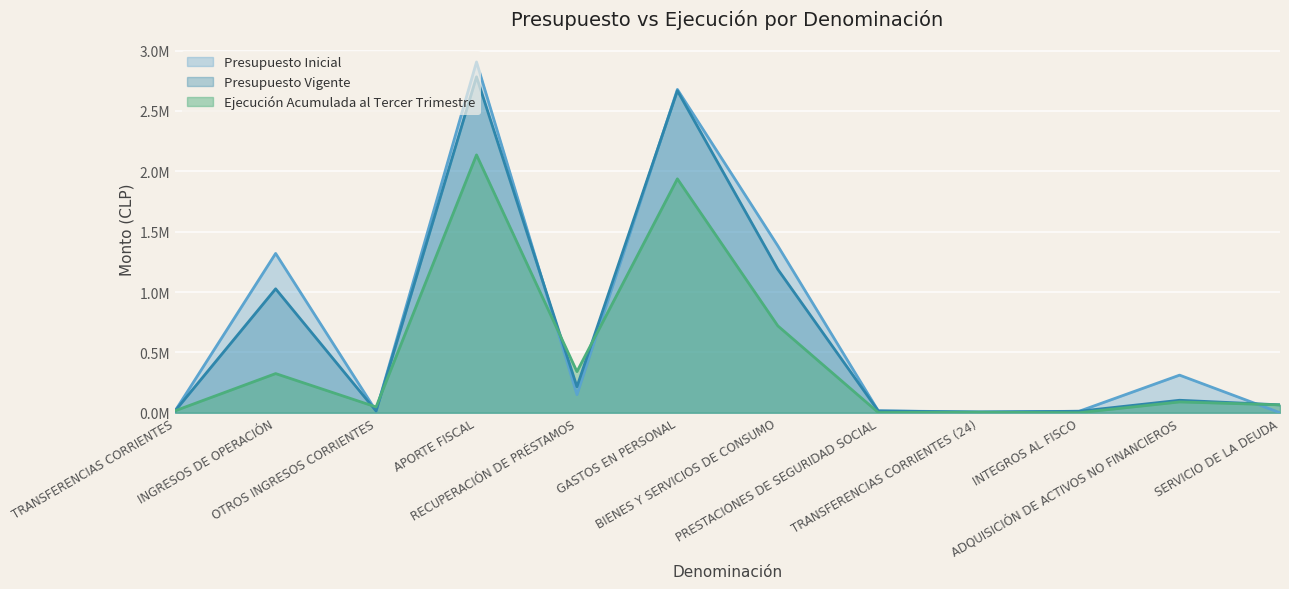

Reading left to right, extract all data points from this chart.

Presupuesto Inicial: 16302	1319670	14311	2905952	150000	2678648	1382418	15029	7010	11881	311249	0
Presupuesto Vigente: 16302	1026368	14311	2783055	215006	2667541	1187831	15029	4665	11881	103089	65006
Ejecución Acumulada al Tercer Trimestre: 16302	324130	47680	2136094	340505	1937601	719625	1606	4665	0	89278	65006